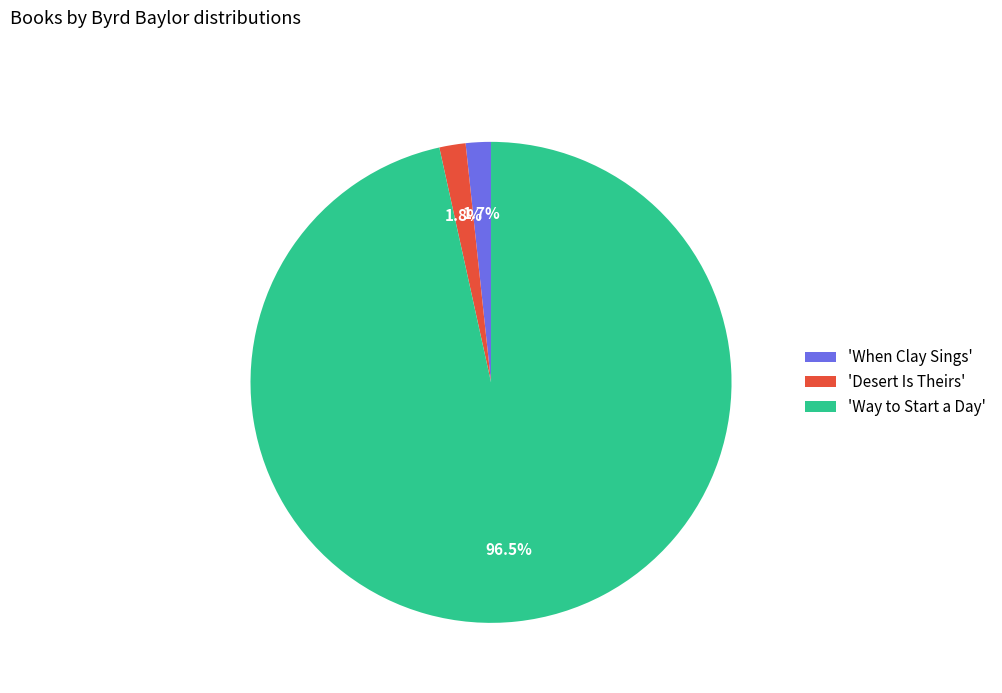

Which category accounts for the majority?

'Way to Start a Day'